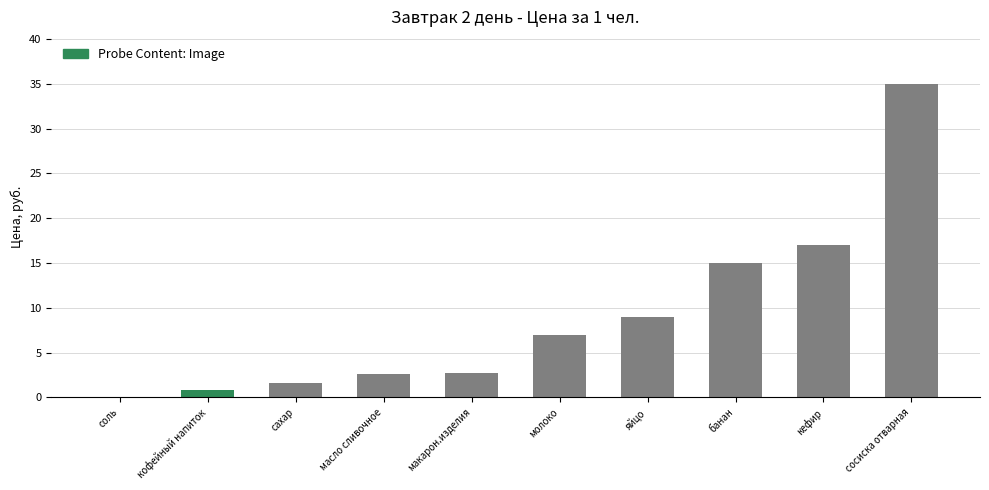

The chart shows a value of 1.6 at сахар. True or false?

True